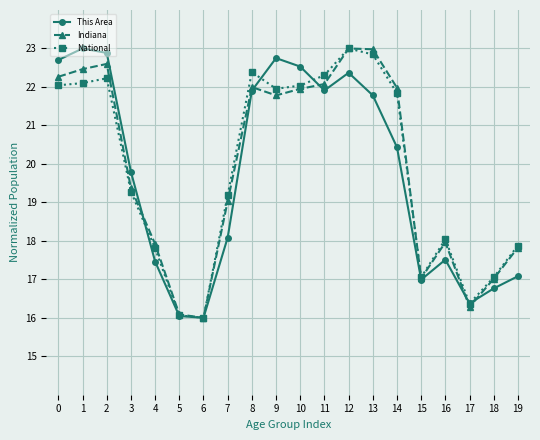

Between 7 and 17, which series saw the biggest shift?

National